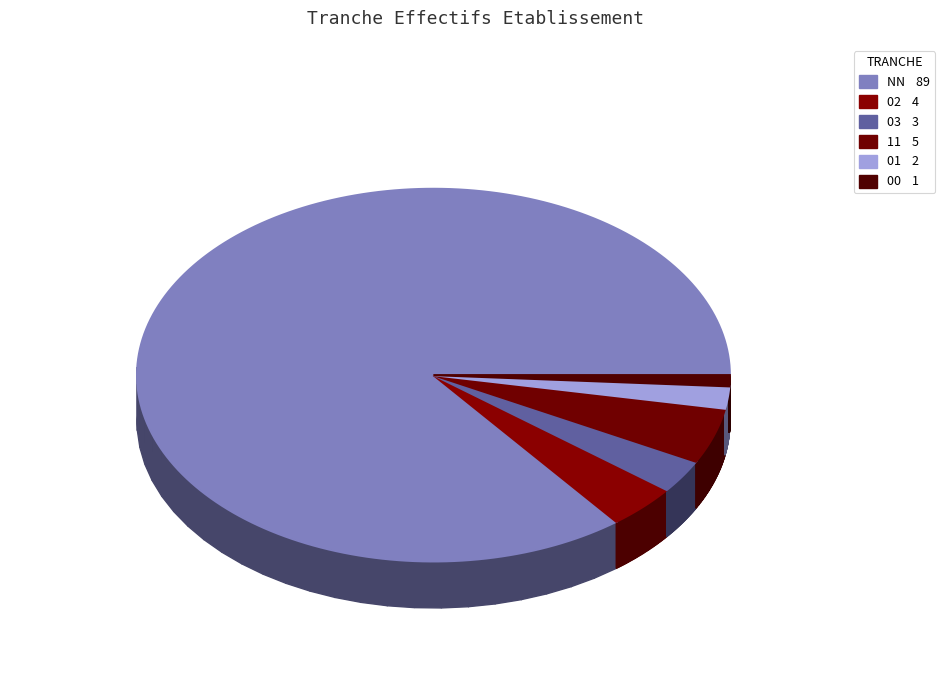

To the nearest percent, what portion does 11 represent?

5%